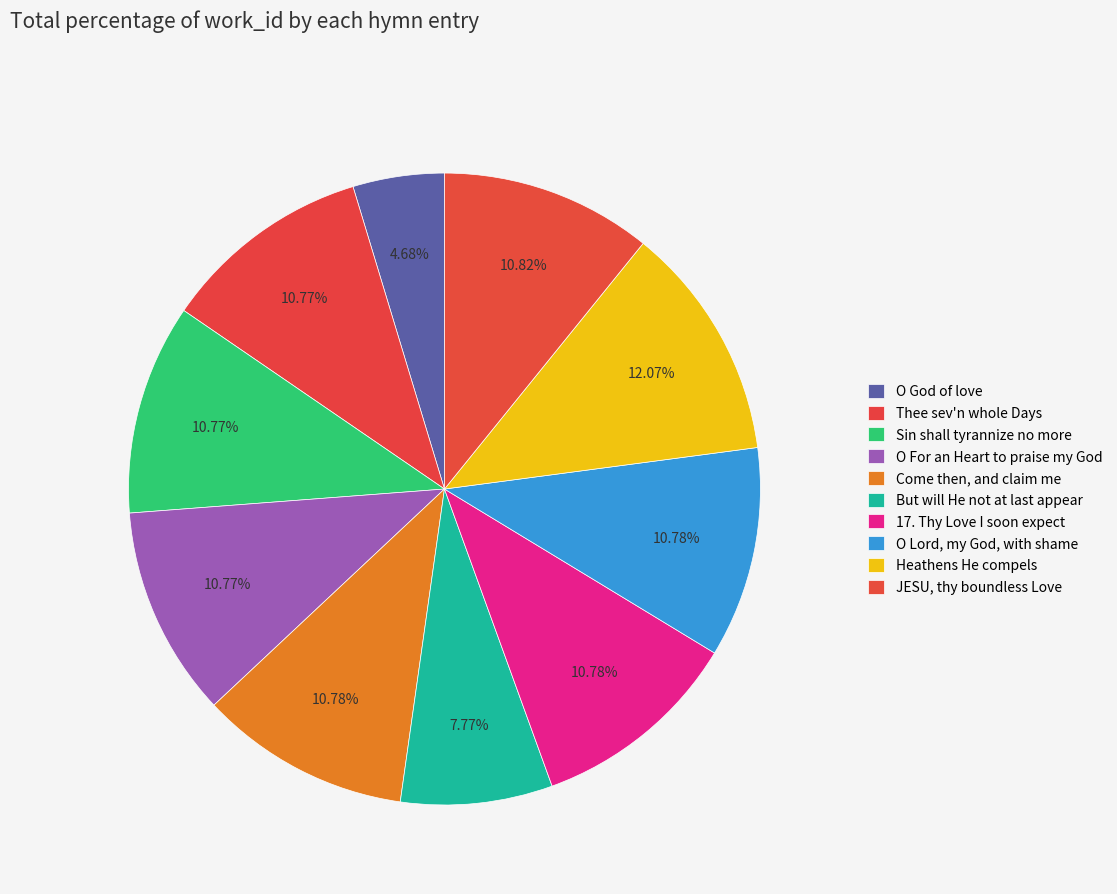

How many slices are in this pie chart?

10